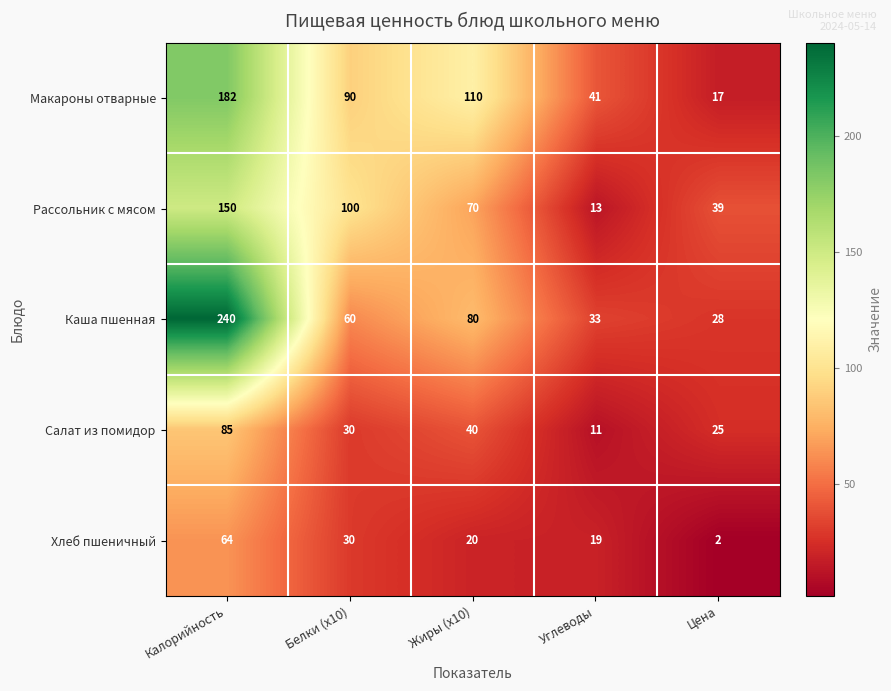

Rank the series at Углеводы from lowest to highest value.

Салат из помидор, Рассольник с мясом, Хлеб пшеничный, Каша пшенная, Макароны отварные